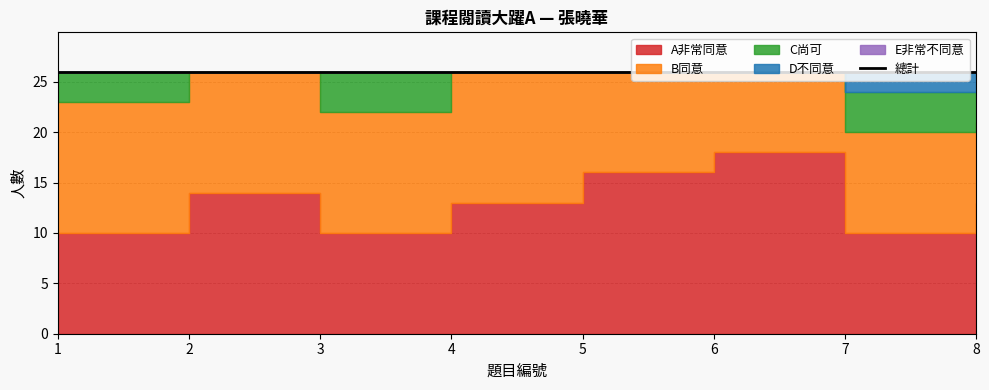

What is the value of the B同意 point at the 7th from the left?

10